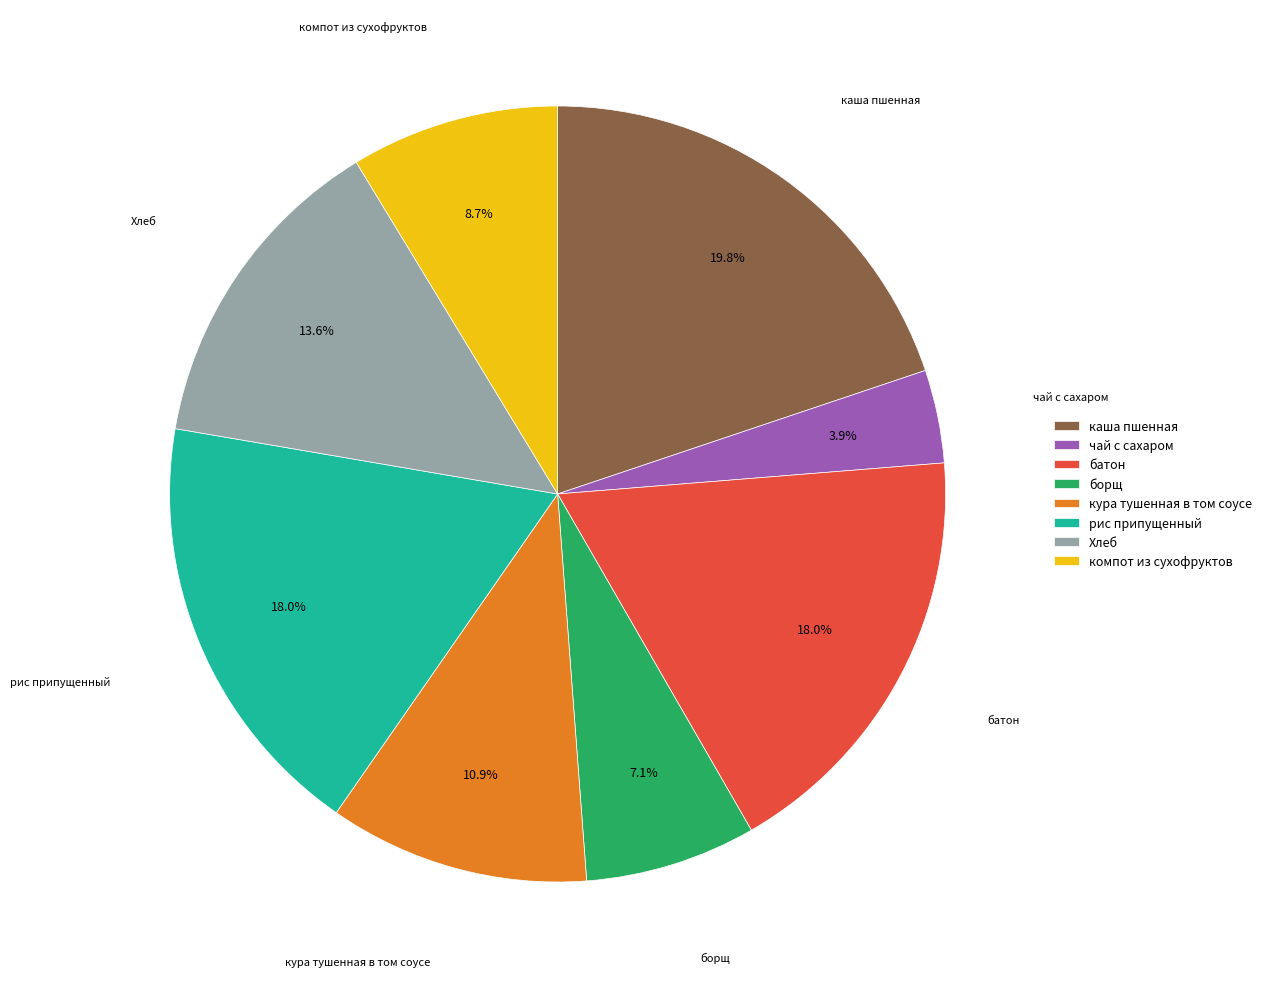

Count the number of slices in the pie.

8